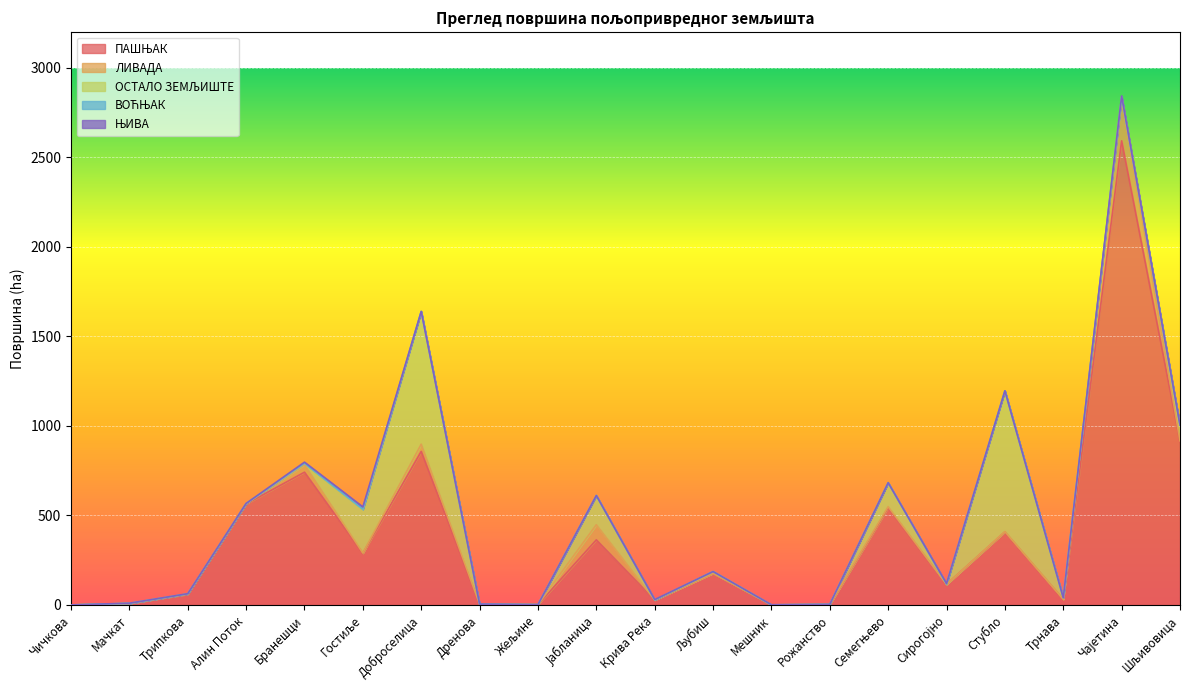

Rank the series at Шљивовица from highest to lowest value.

ПАШЊАК, ОСТАЛО ЗЕМЉИШТЕ, ЛИВАДА, ЊИВА, ВОЋЊАК